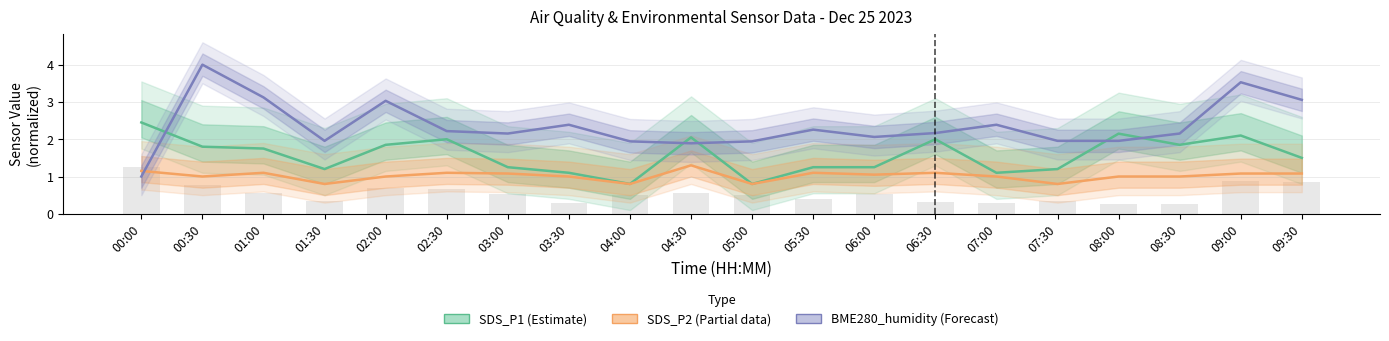

What is the spread (max minus min) of values at 06:30?

1.8